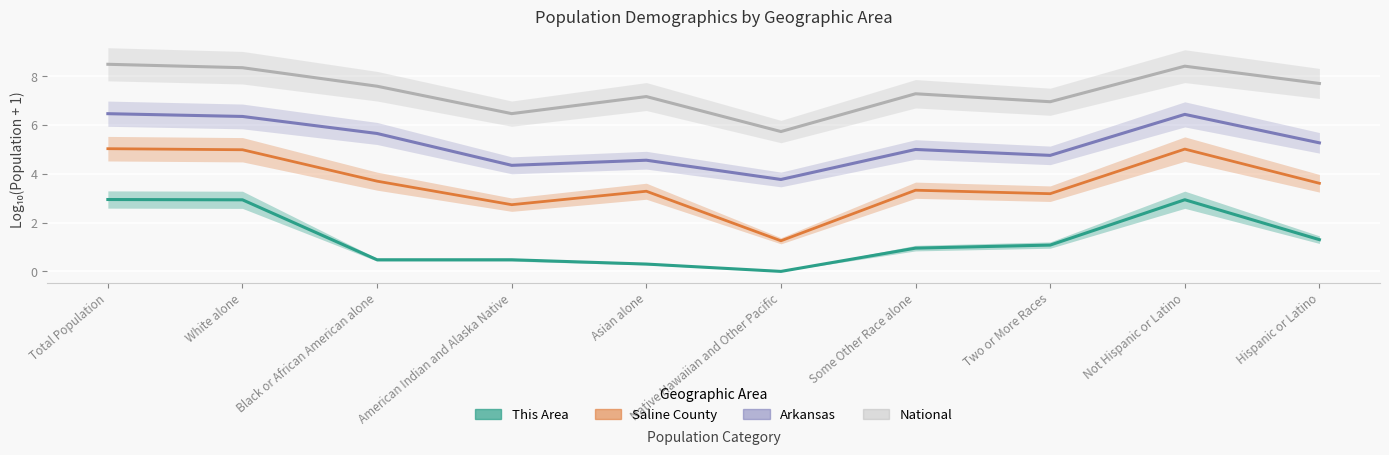

At how many categories does at least one series exceed 6?

9